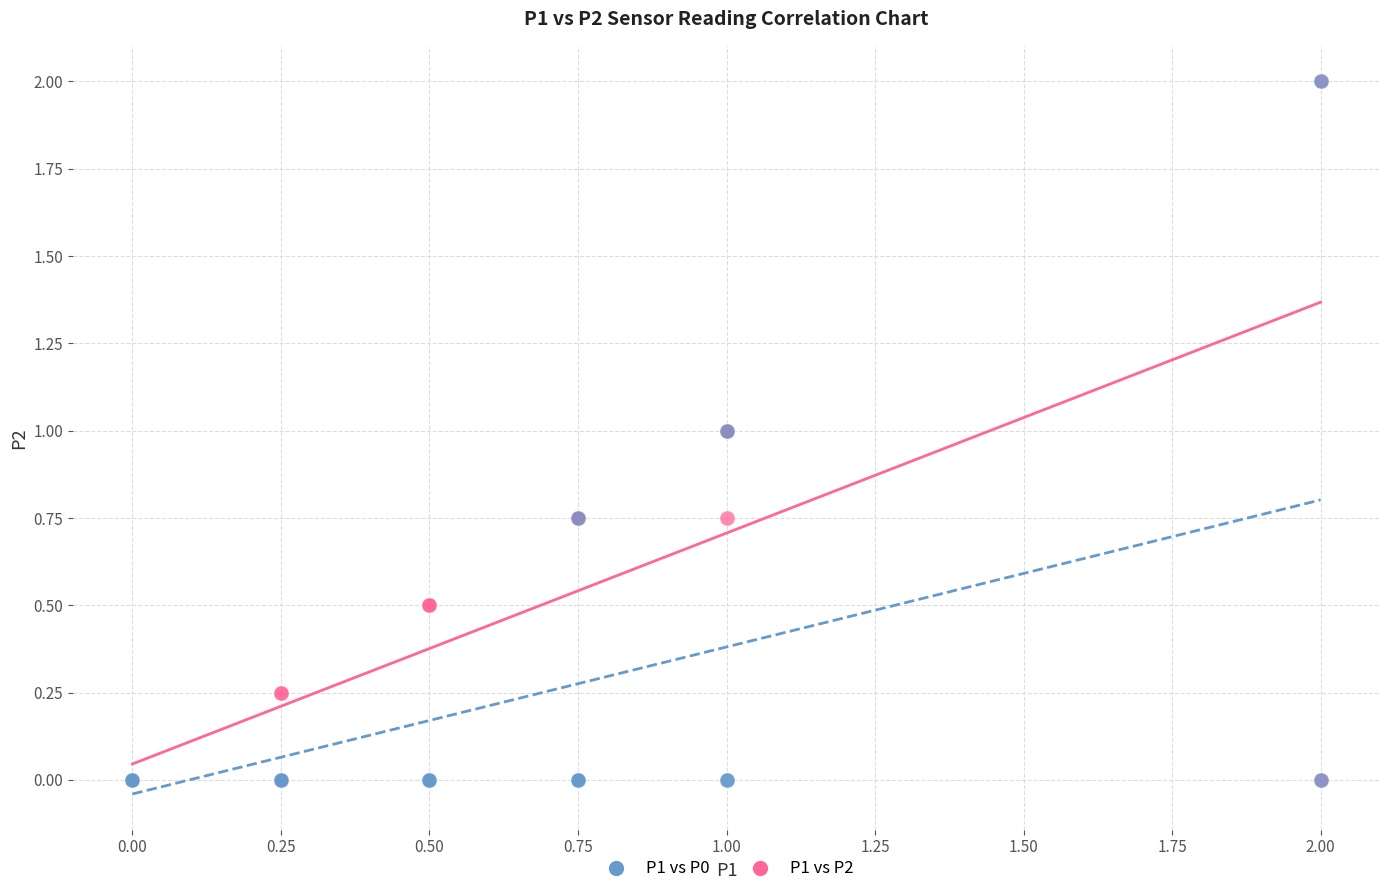

What are all the series names shown in the legend?

P1 vs P0, P1 vs P2